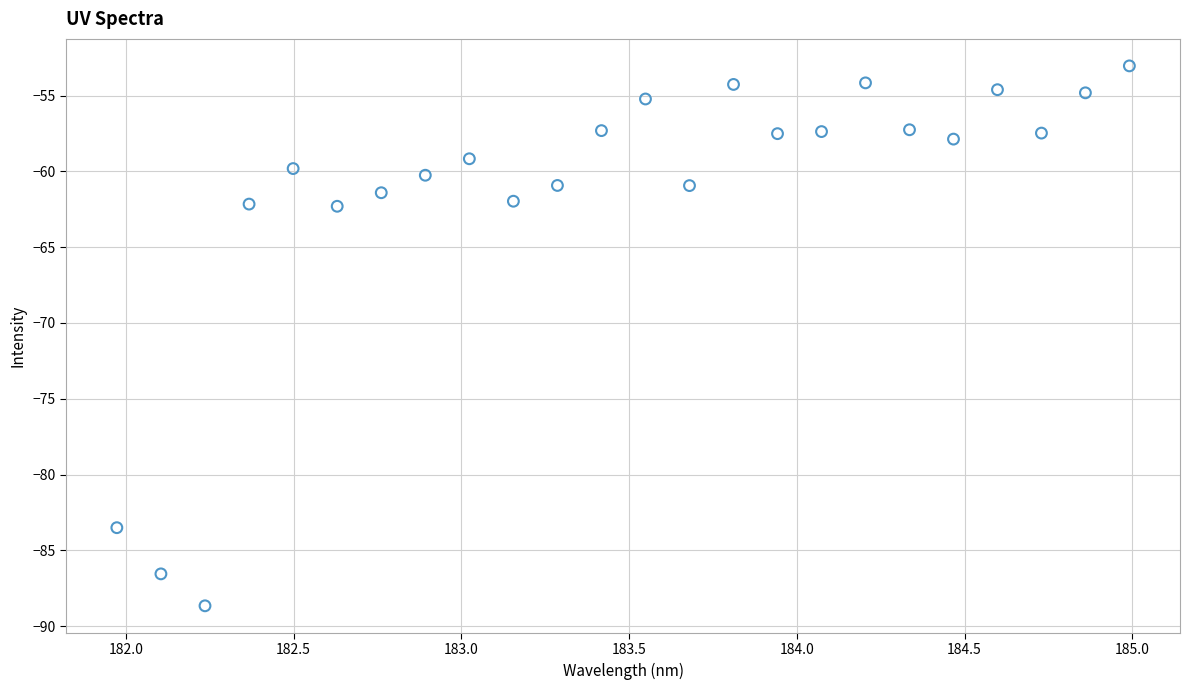

What is the range of X values (max minus min)?

3.0